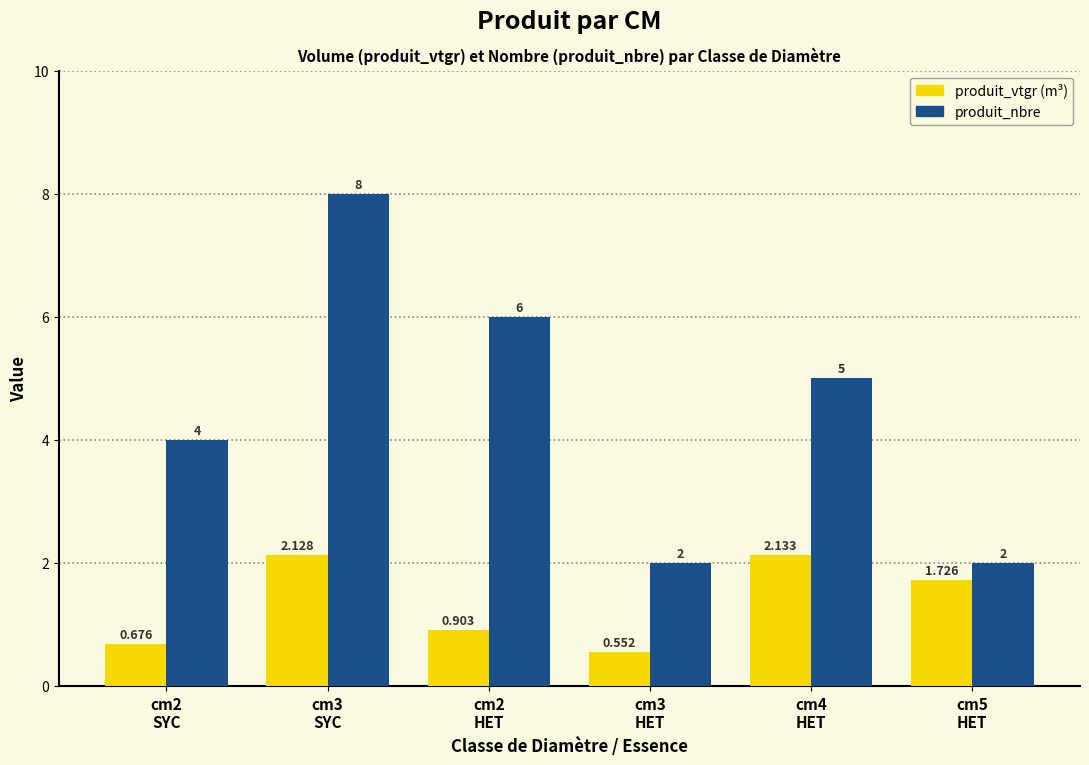

What is the label of the 2nd bar from the left?

cm3
SYC